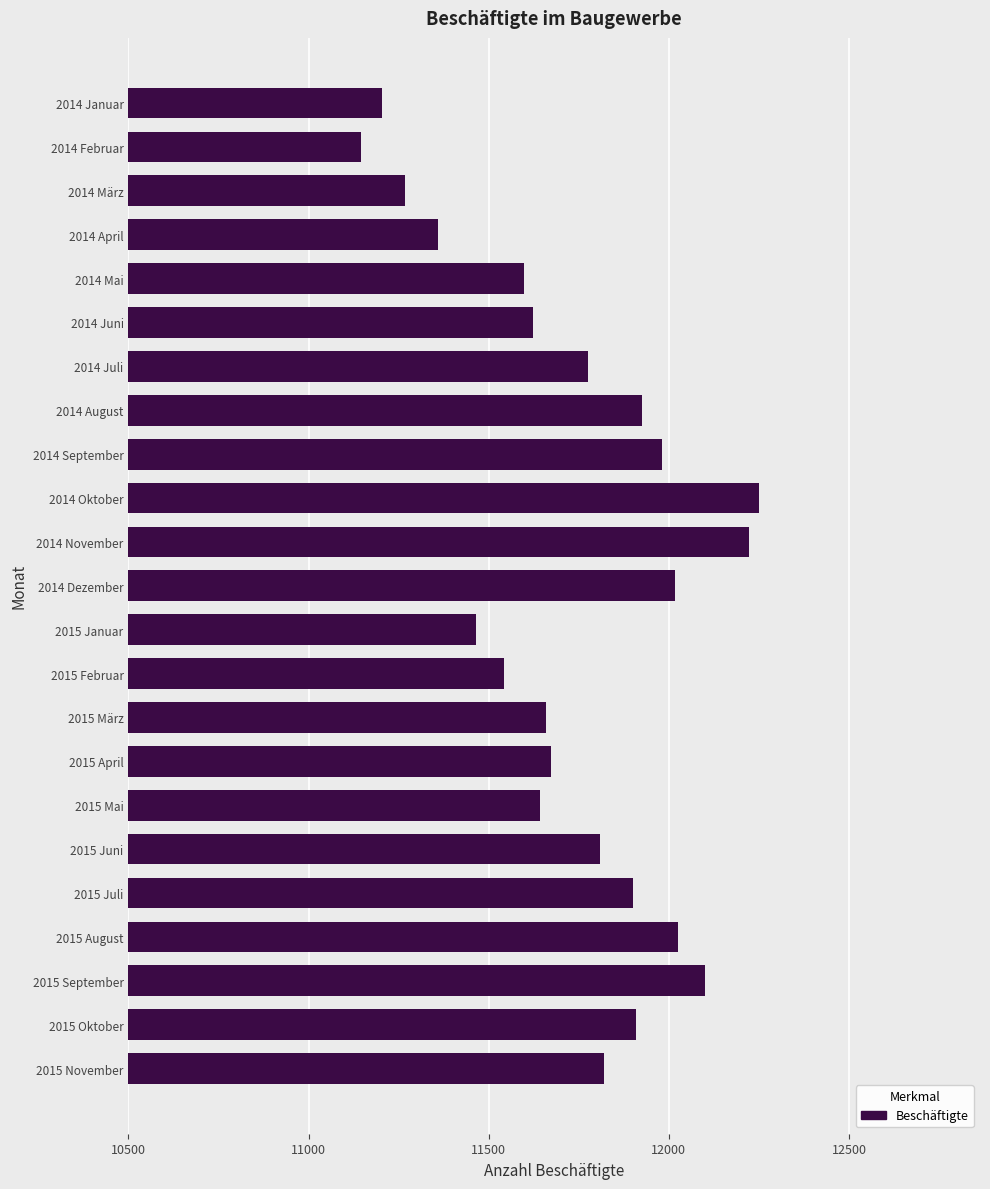

The value at 2014 Mai is 11599. True or false?

True